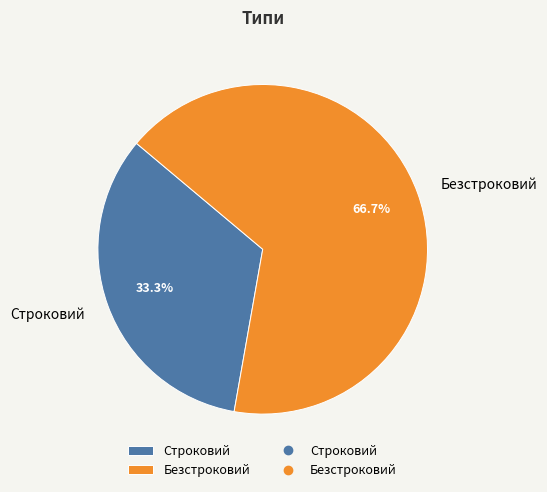

How many segments does this pie chart have?

2